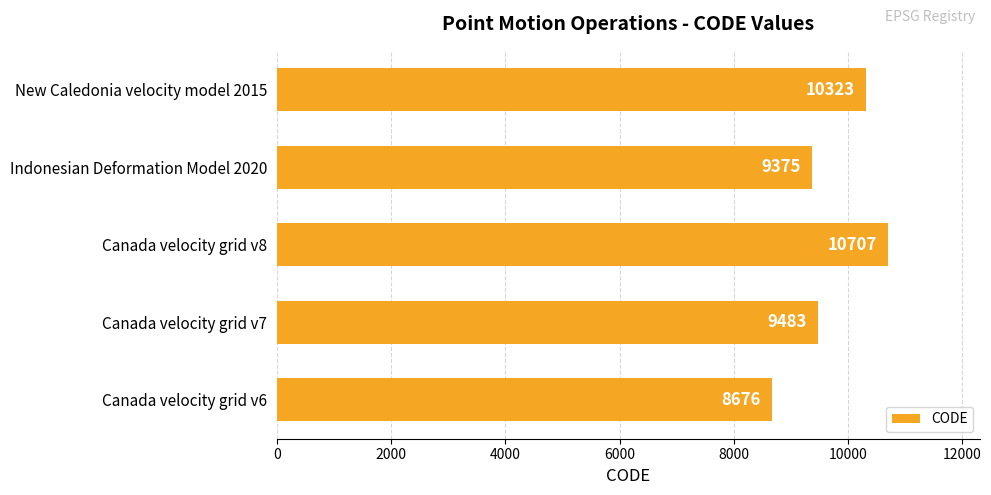

List the labels in order of value, smallest first.

Canada velocity grid v6, Indonesian Deformation Model 2020, Canada velocity grid v7, New Caledonia velocity model 2015, Canada velocity grid v8